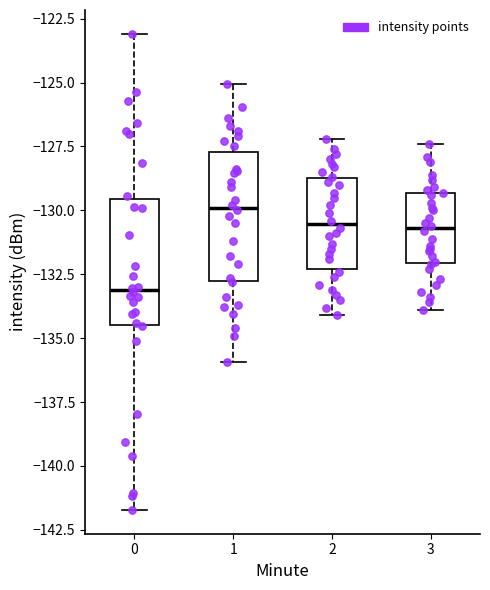

Where does the upper whisker of the box at x = 2 end on the y-axis? The values are not printed on the chart, so give them approximately, as read against the axis.

-127.0